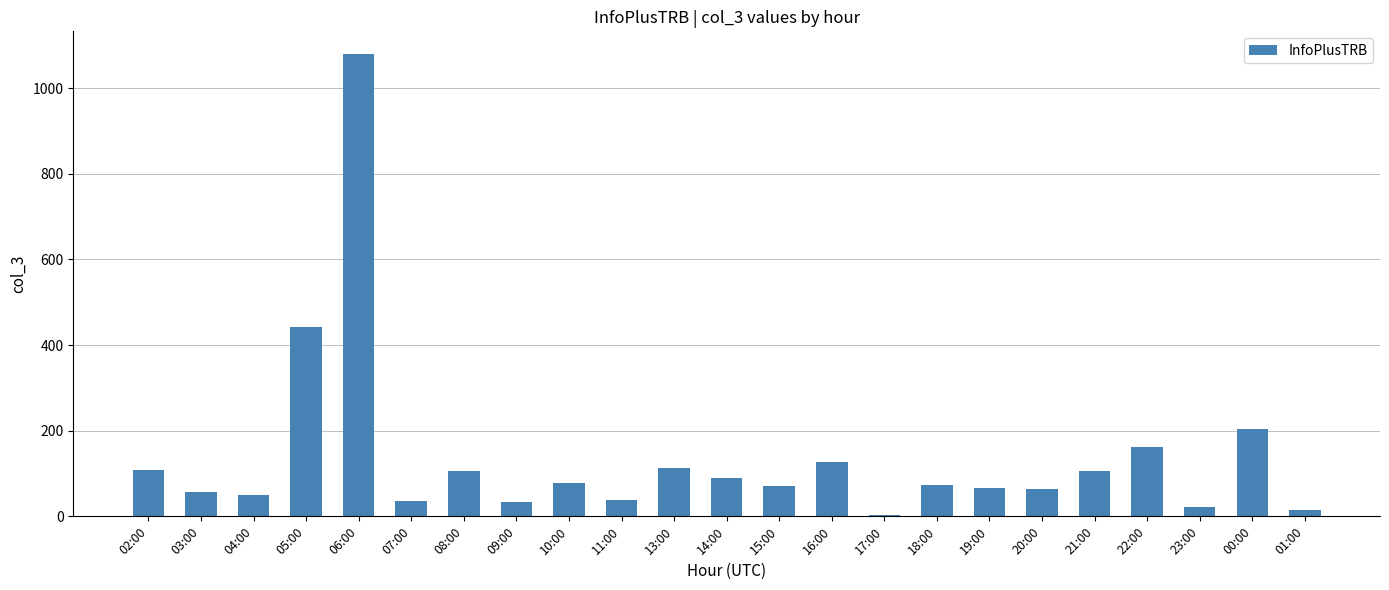

Which has a higher value, 14:00 or 13:00?

13:00